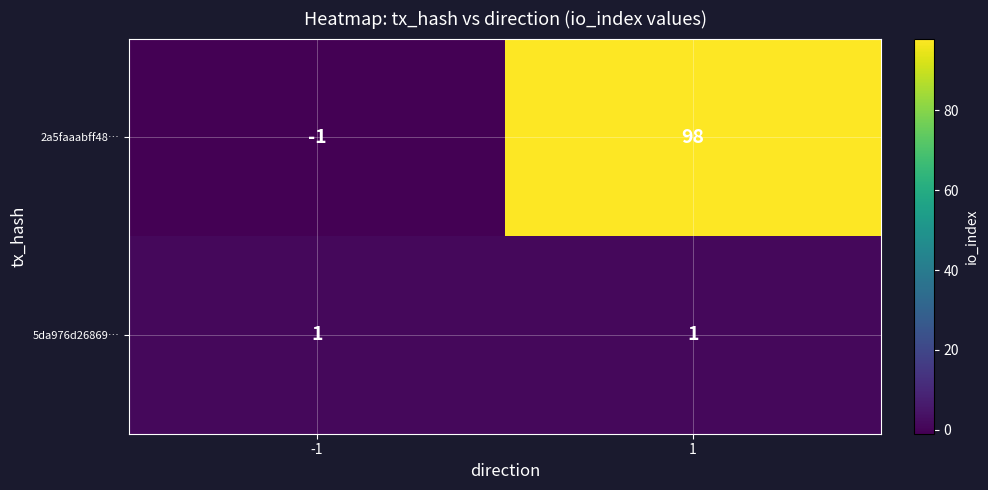

Is it true that 2a5faaabff48… equals 27 at 1?

False